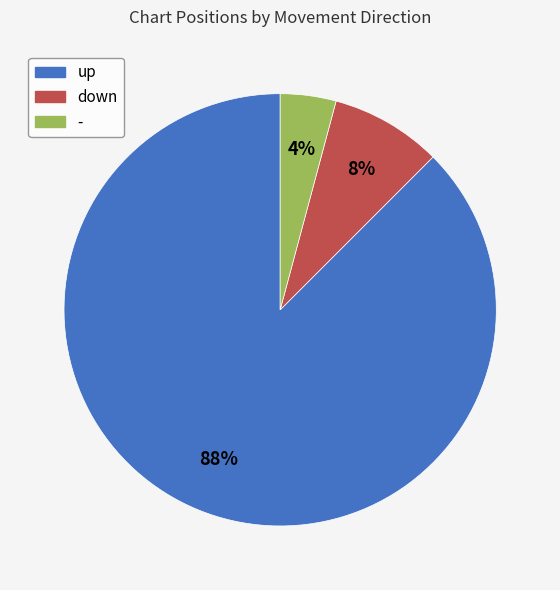

Do up and down together represent more than half of the pie?

Yes